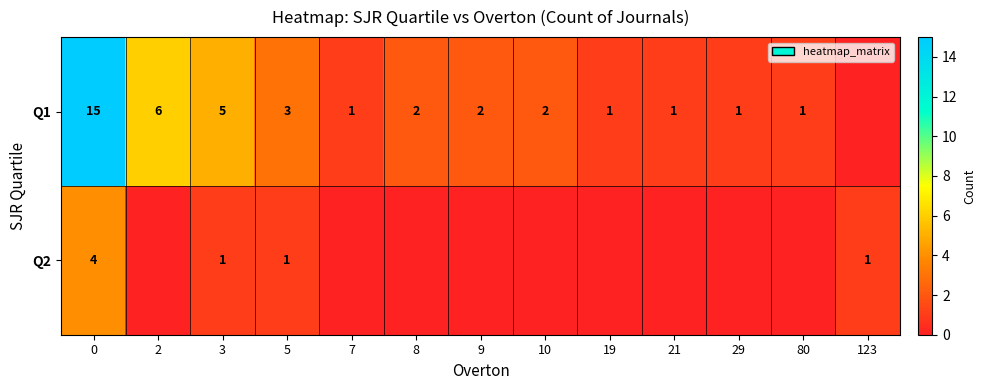

At how many categories does at least one series exceed 6?

1